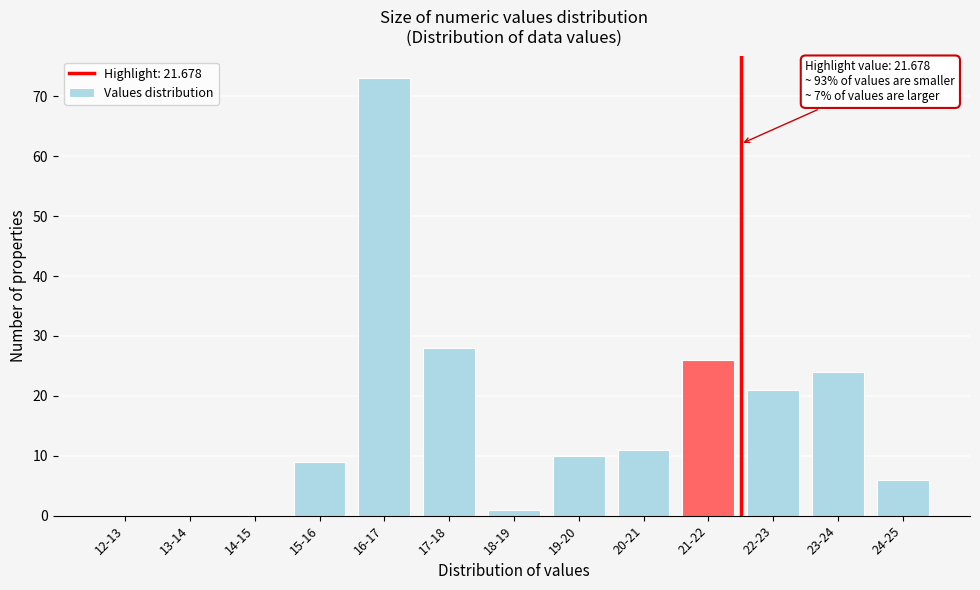

Reading left to right, transcribe all the data shown in this chart.

12-13=0	13-14=0	14-15=0	15-16=9	16-17=73	17-18=28	18-19=1	19-20=10	20-21=11	21-22=26	22-23=21	23-24=24	24-25=6